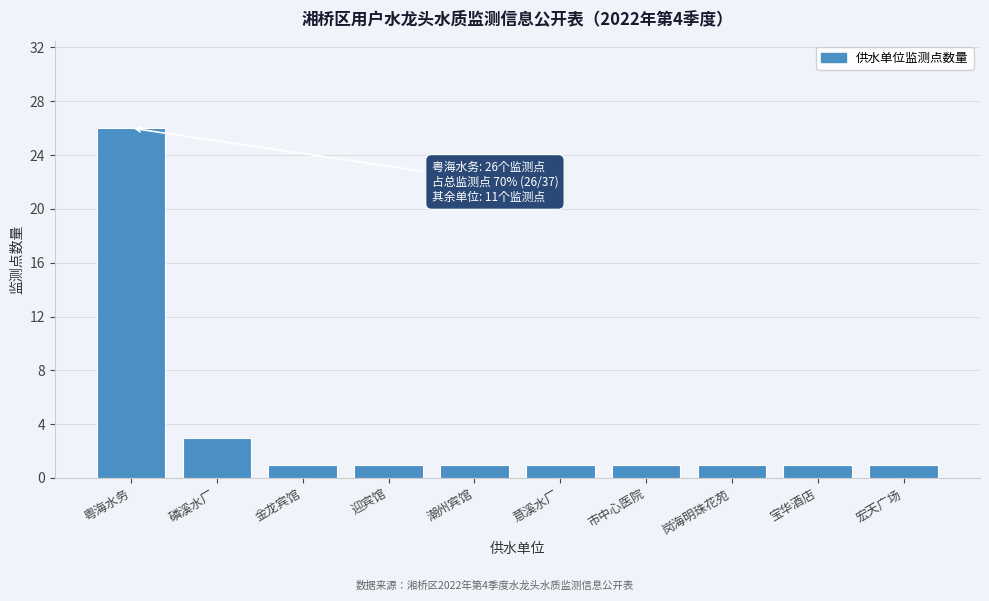

Reading left to right, extract all data points from this chart.

26	3	1	1	1	1	1	1	1	1